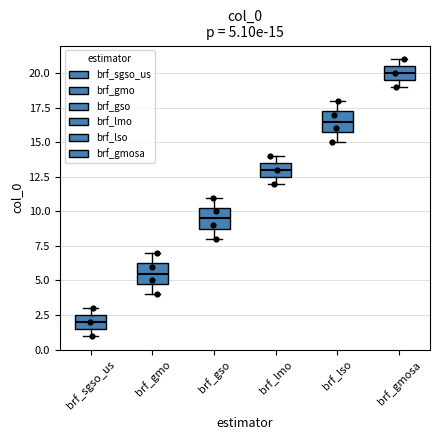

Which box's median line is the highest?

brf_gmosa